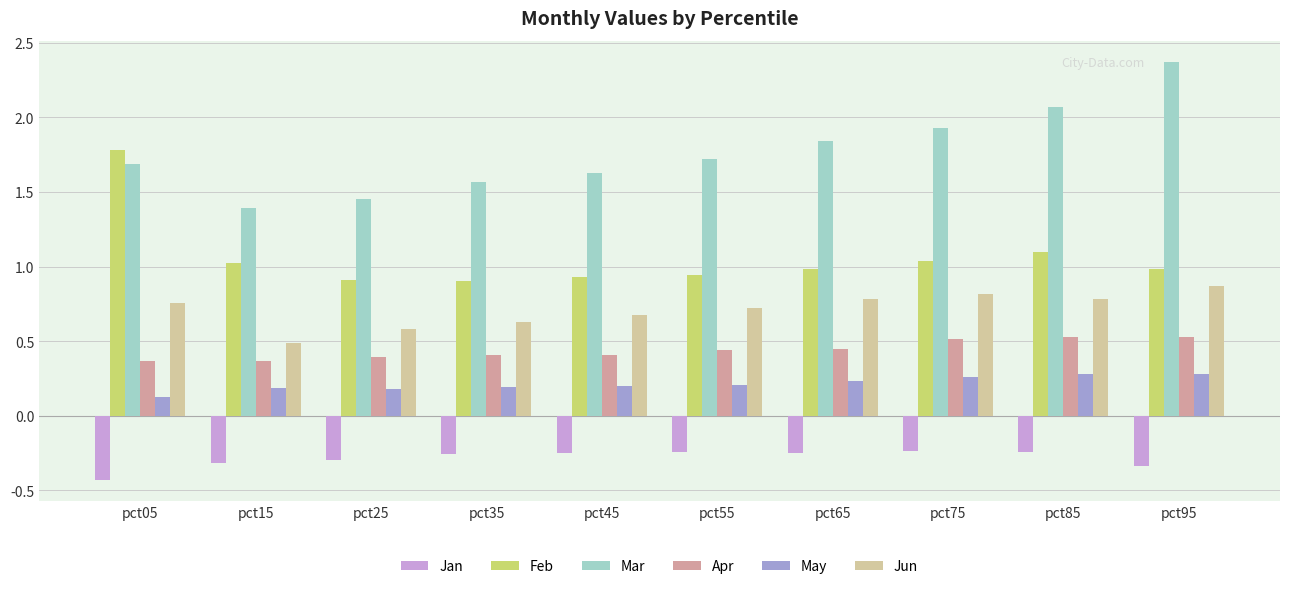

Is it true that Jun equals 1.0 at pct55?

False